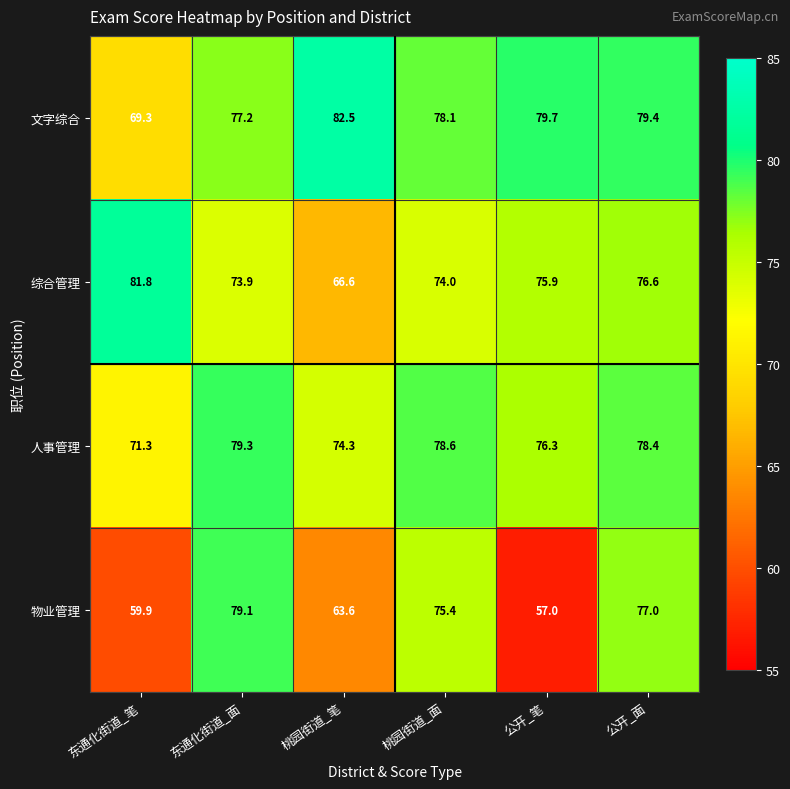

Where is 物业管理 nearest to the value 68?

桃园街道_笔